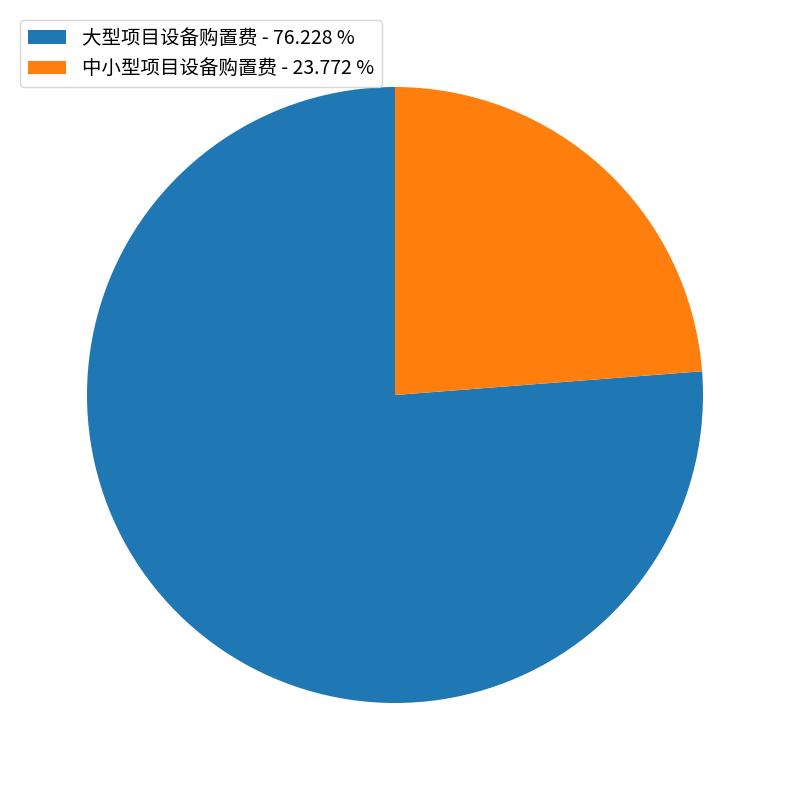

Count the number of slices in the pie.

2